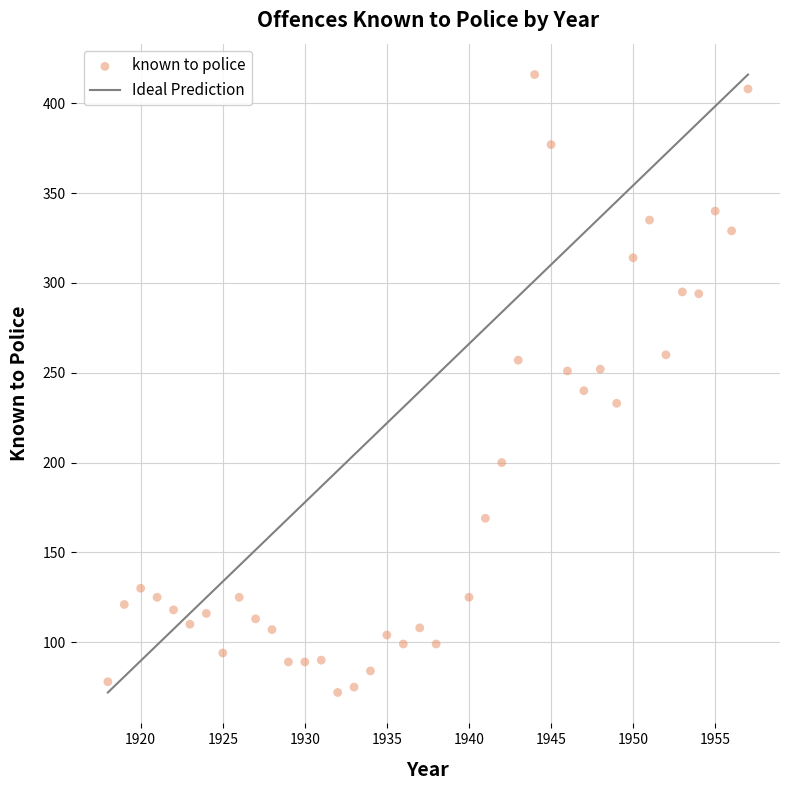

What is the range of Y values (max minus min)?

344